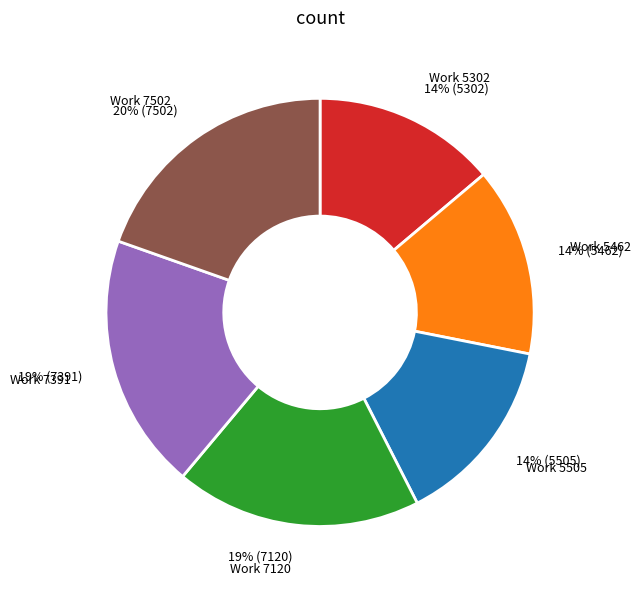

Approximately how many times larger is the value at Work 5302 compared to Work 7502?

0.7